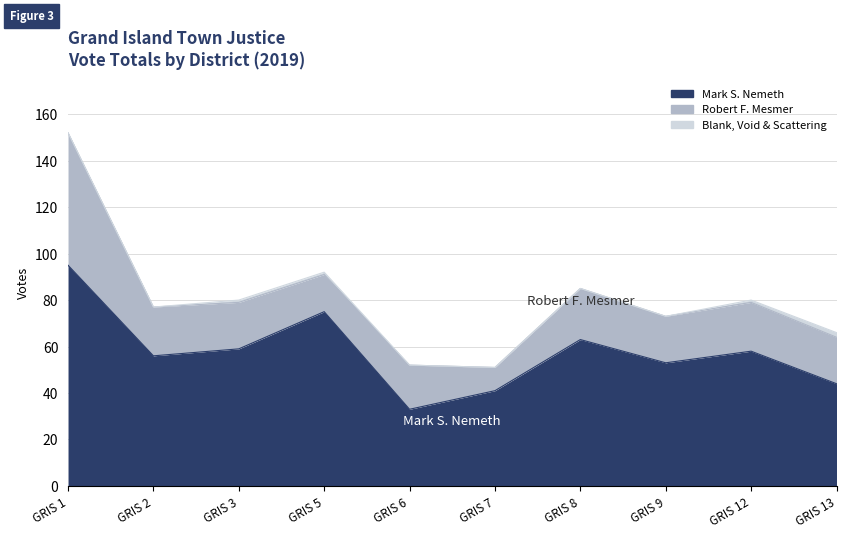

True or false: Blank, Void & Scattering and Robert F. Mesmer intersect in this chart.

False